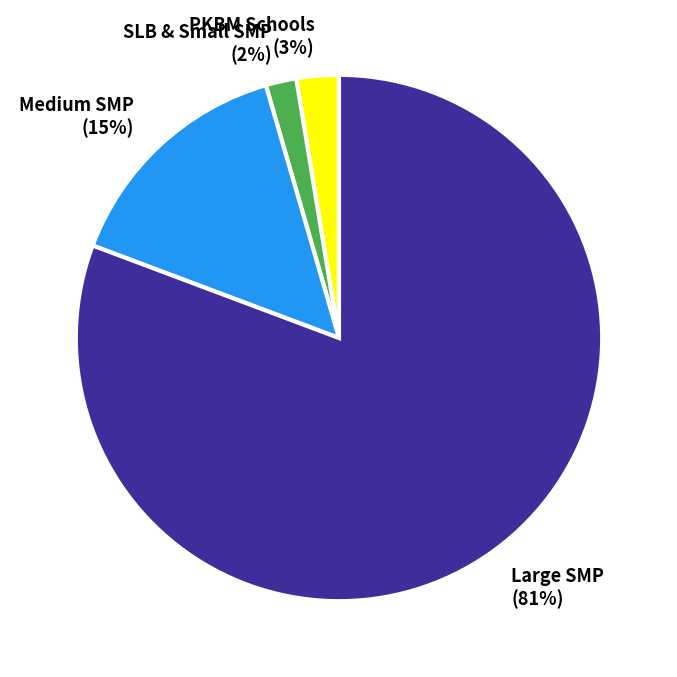

How many slices are in this pie chart?

4